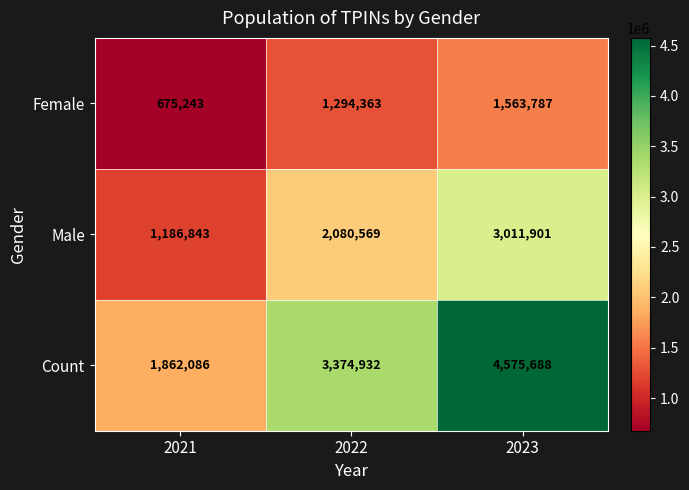

At which label is Count closest to 3218887?

2022